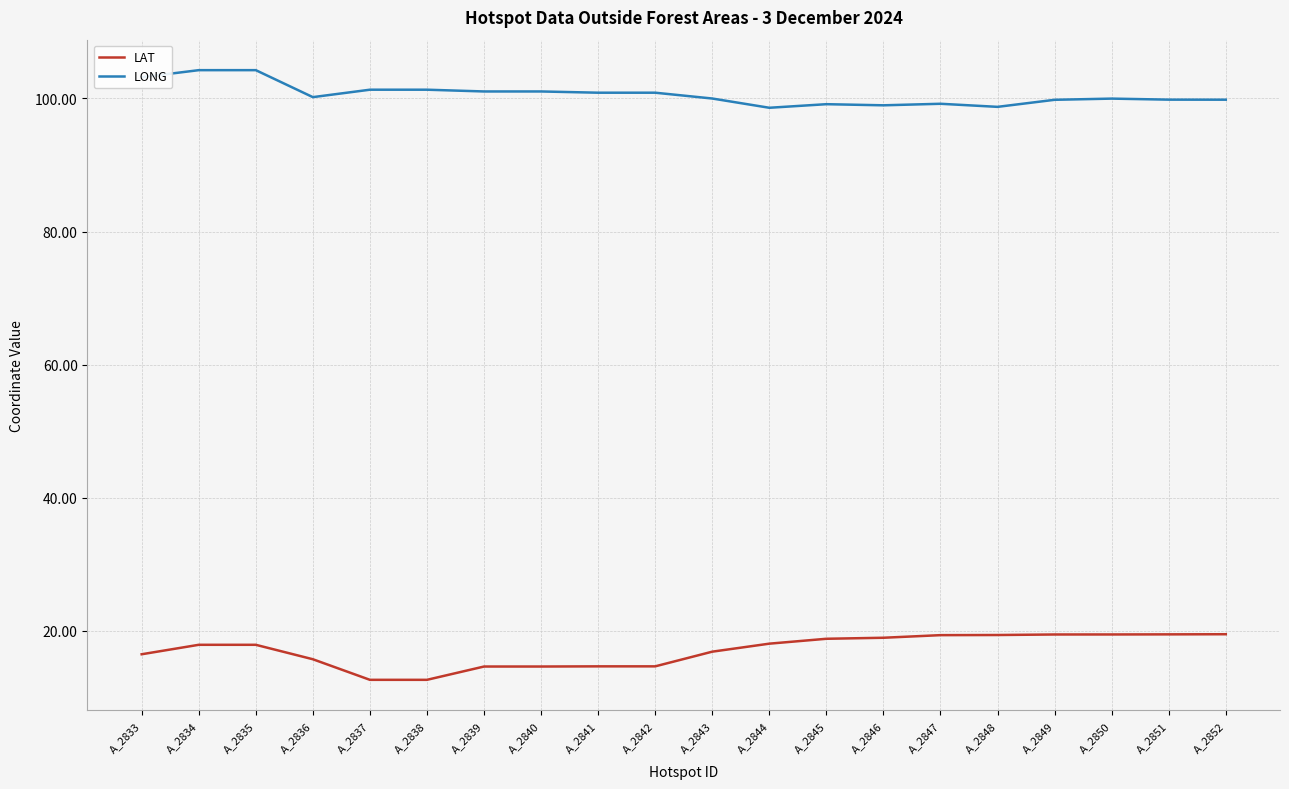

What is the total value across all series at A_2836?

115.9